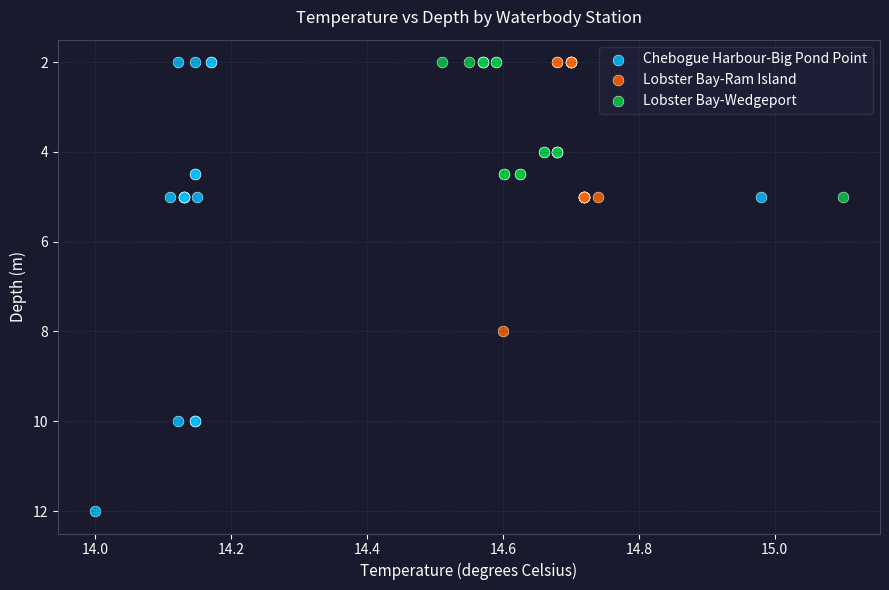

What are all the series names shown in the legend?

Chebogue Harbour-Big Pond Point, Lobster Bay-Ram Island, Lobster Bay-Wedgeport